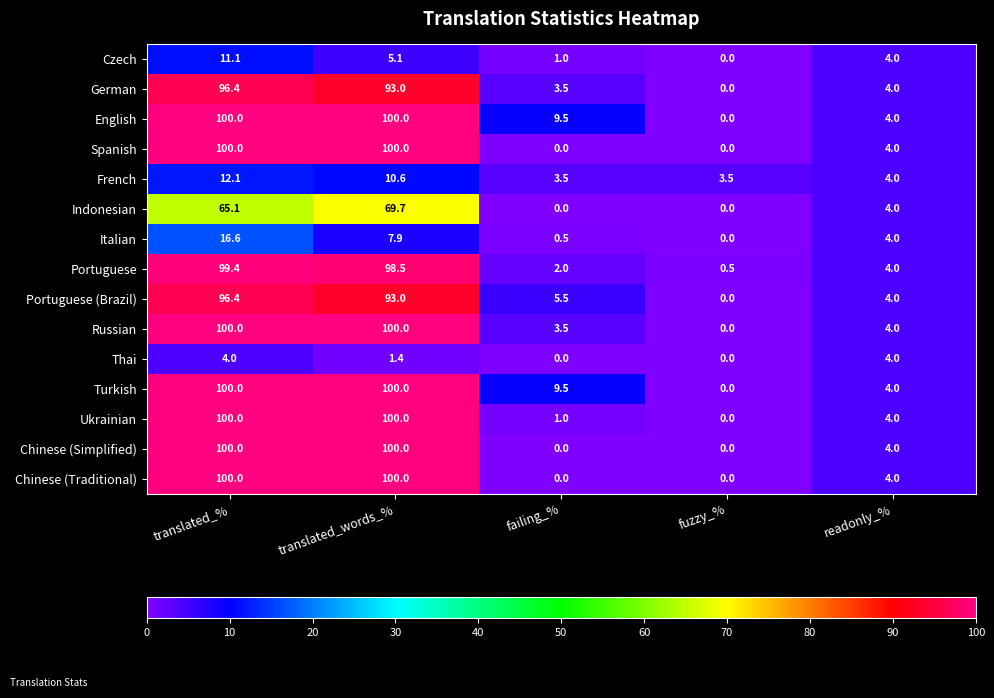

What is the spread (max minus min) of values at translated_words_%?

98.6